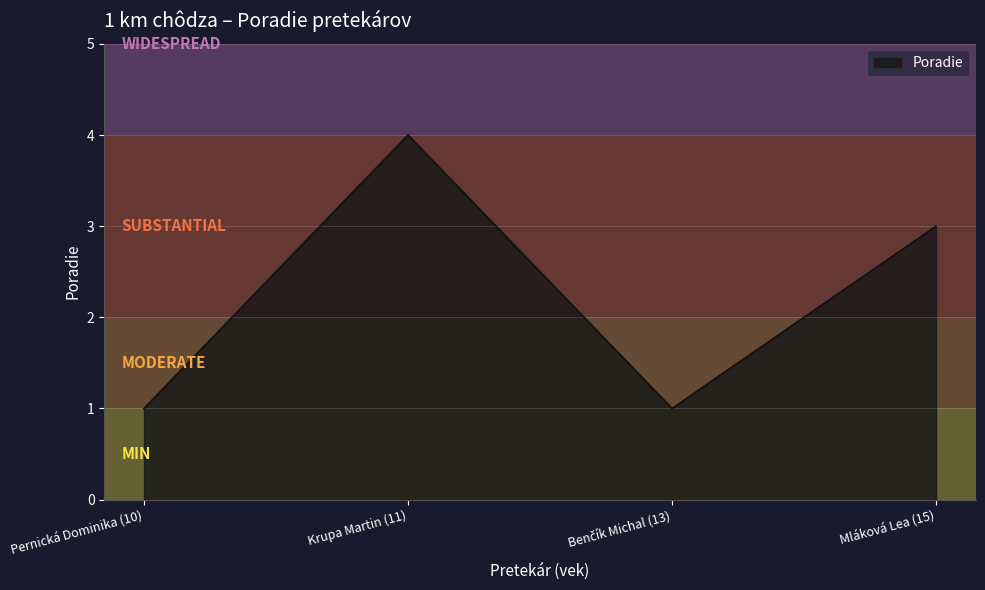

Reading right to left, what are all the values shown in this chart?

3	1	4	1